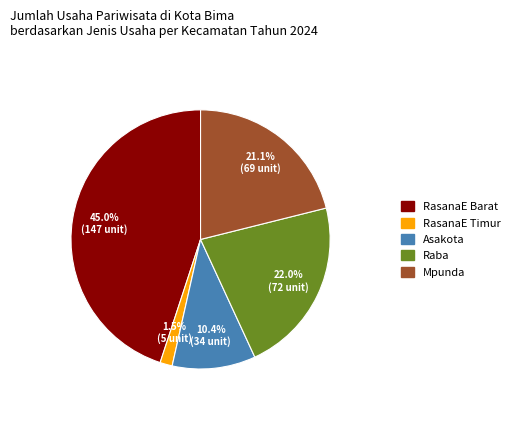

Is there any slice that represents more than half of the pie?

No